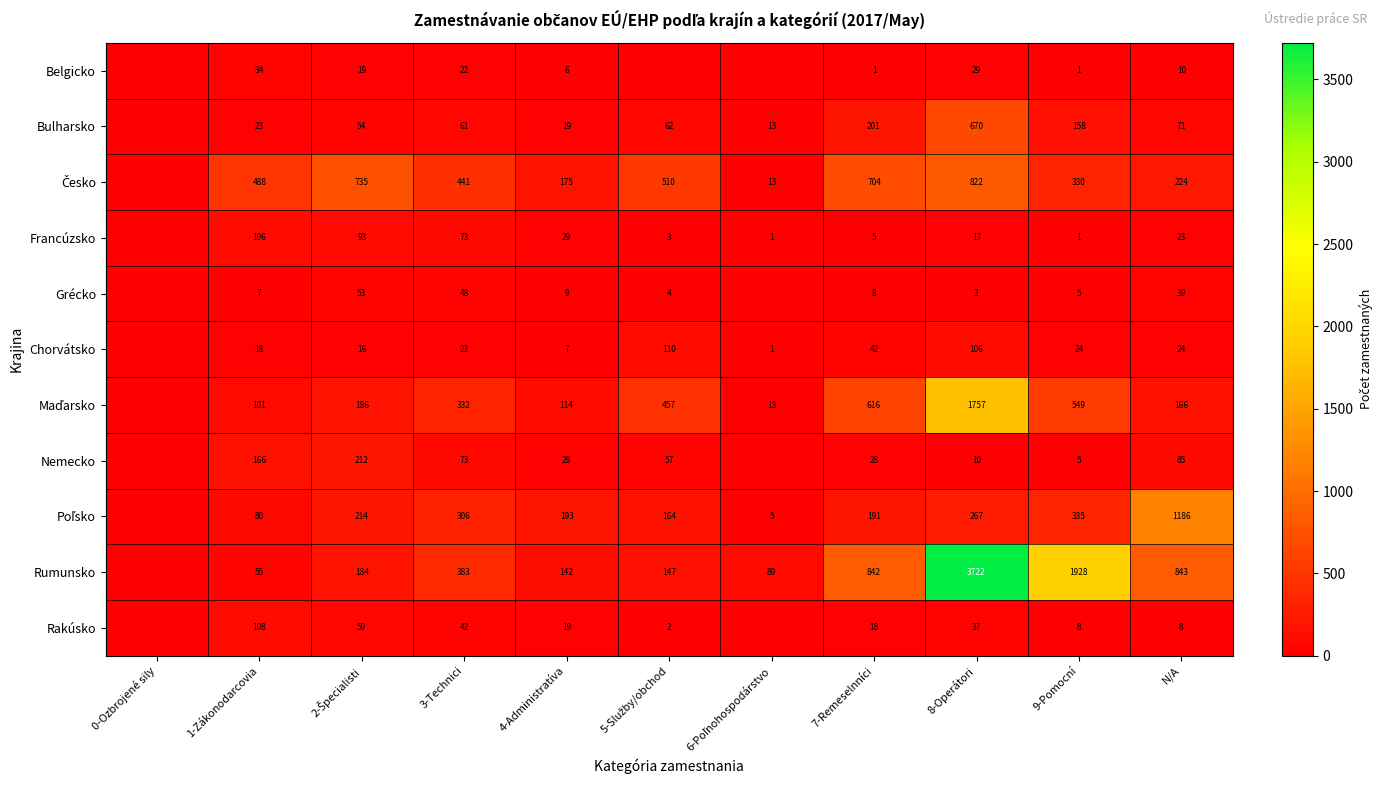

Which has a higher value, 1-Zákonodarcovia or 3-Technici?

1-Zákonodarcovia